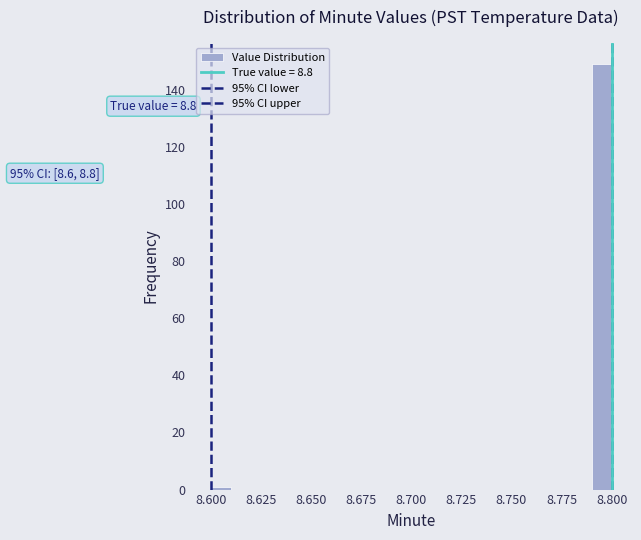

Around what value on the x-axis is the tallest bar? Give the approximate position of its centre, as read against the axis.

8.795